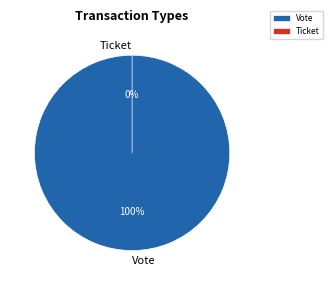

Count the number of slices in the pie.

2